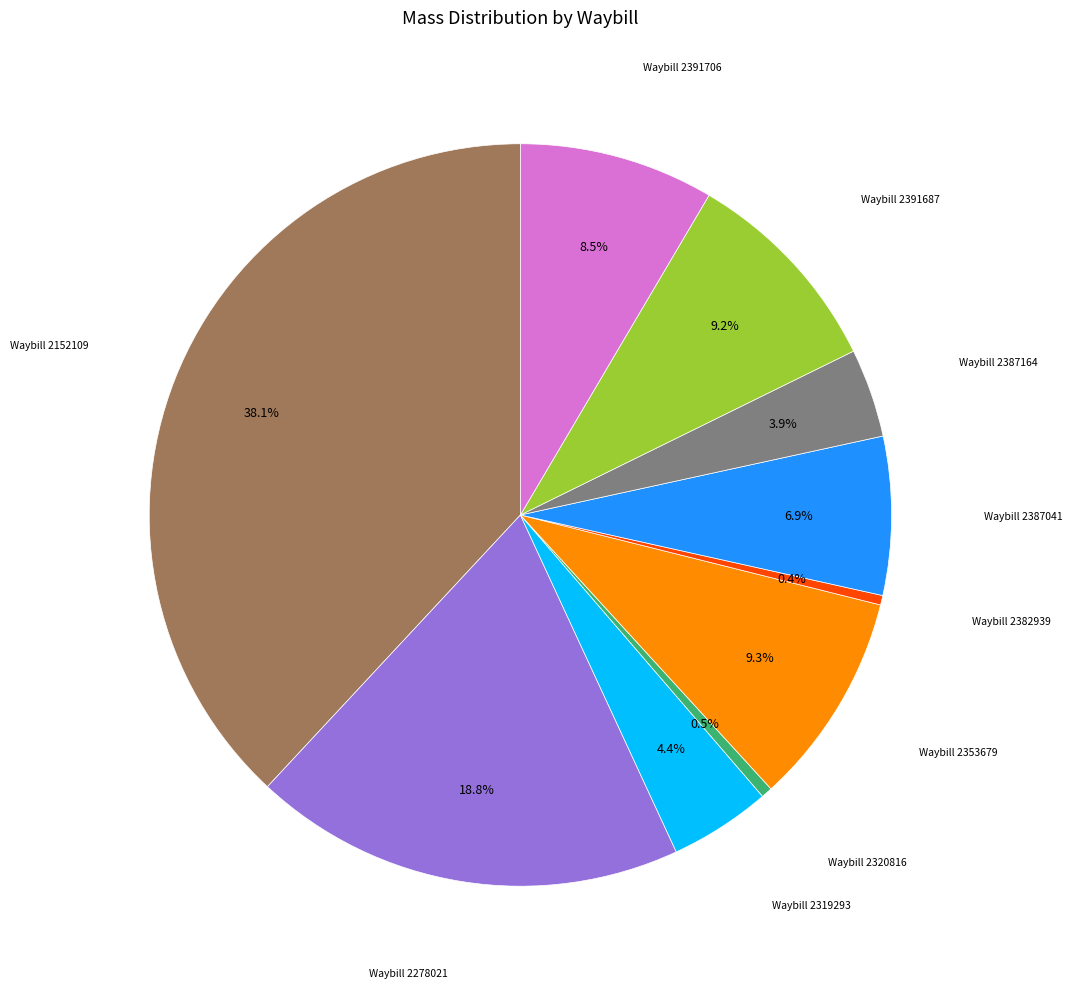

Is there any slice that represents more than half of the pie?

No